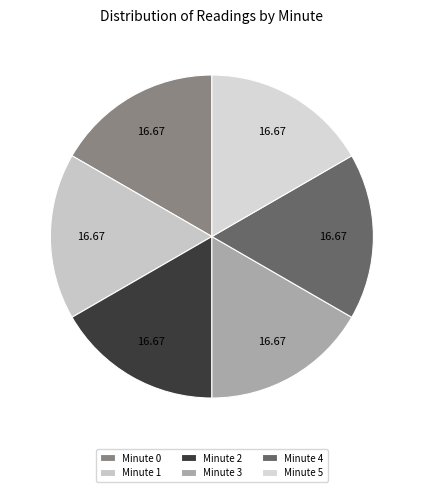

Count the number of slices in the pie.

6